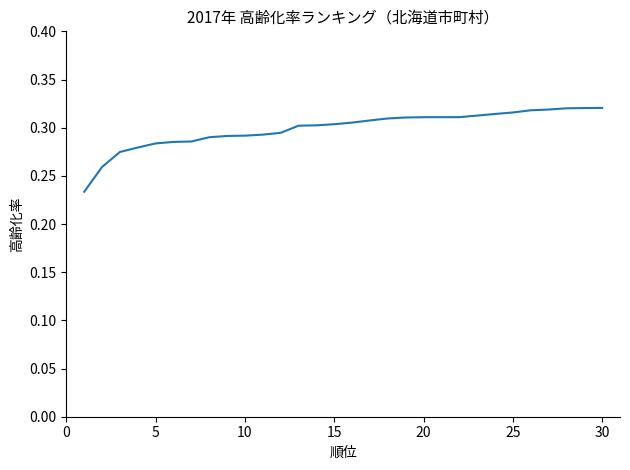

True or false: the data has more than 1 interior local peaks.

False